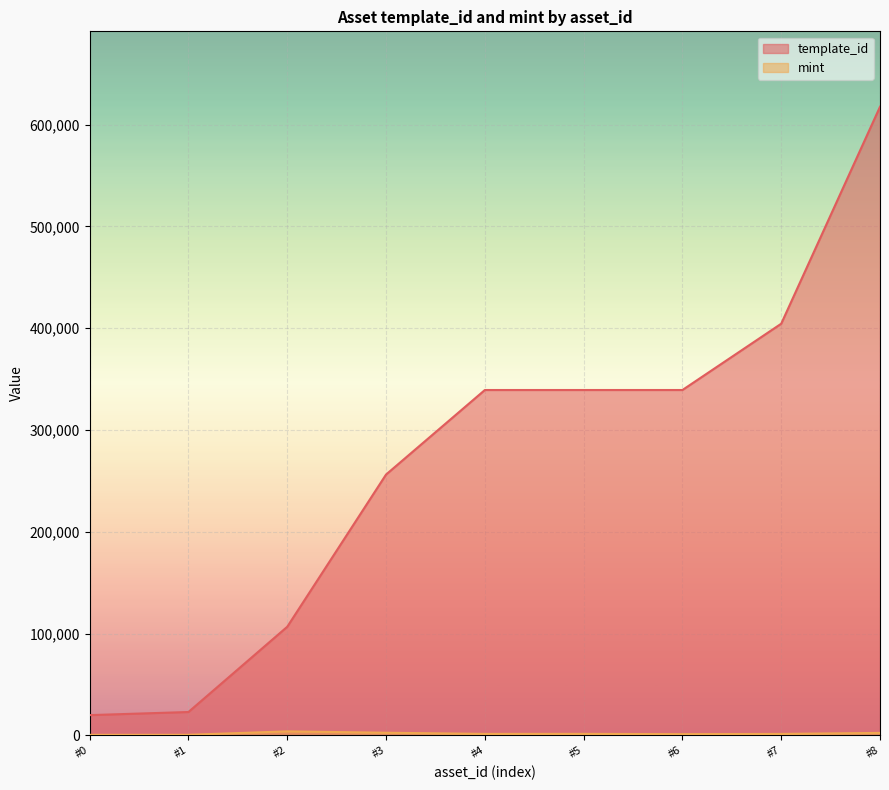

What are all the series names shown in the legend?

template_id, mint